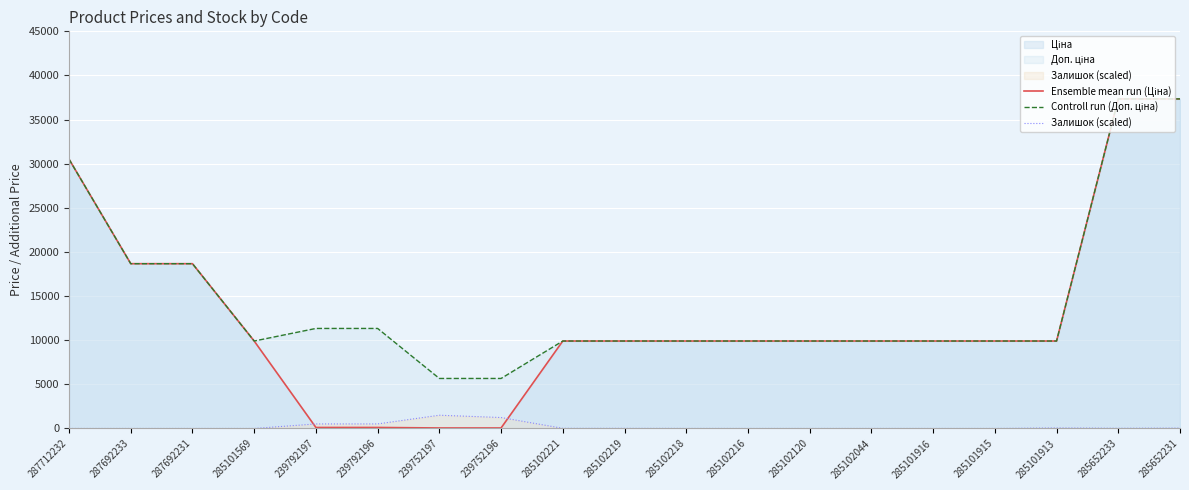

Does the chart display data point markers on the line(s)?

No